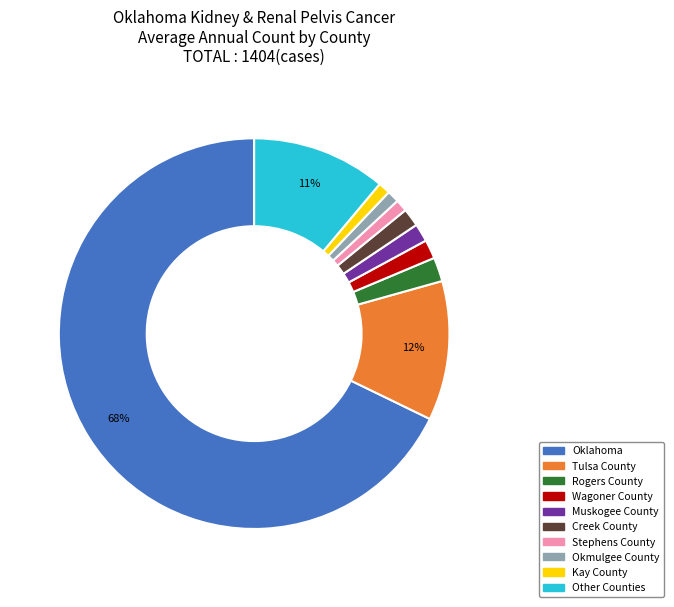

Is there any slice that represents more than half of the pie?

Yes